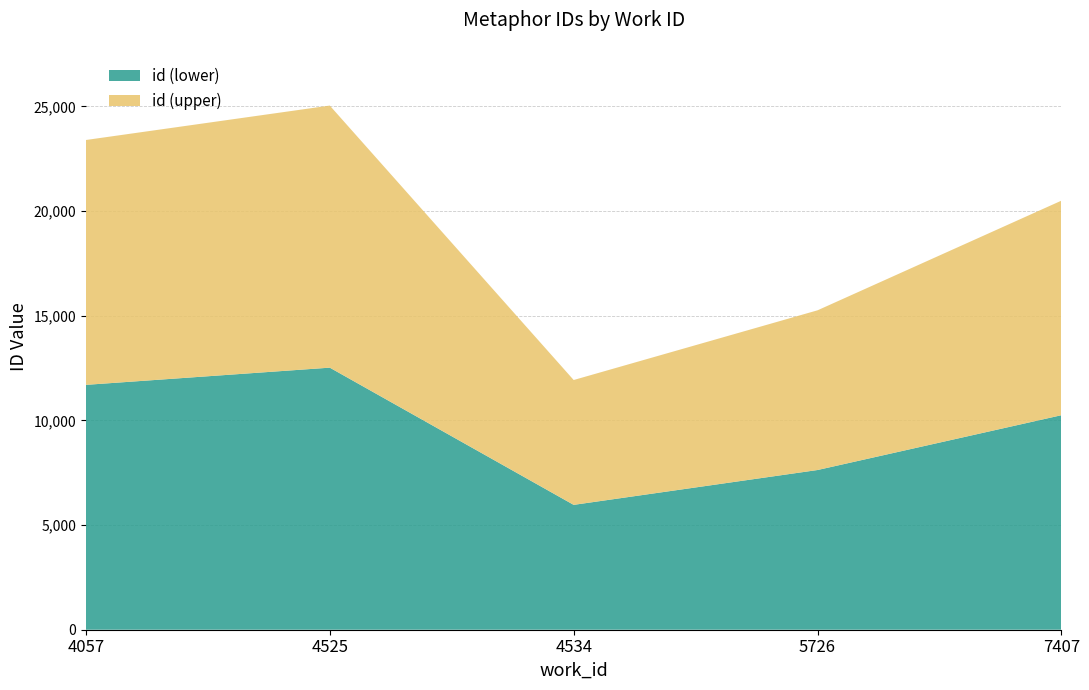

Reading left to right, transcribe all the data shown in this chart.

23396	25041	11930	15260	20499